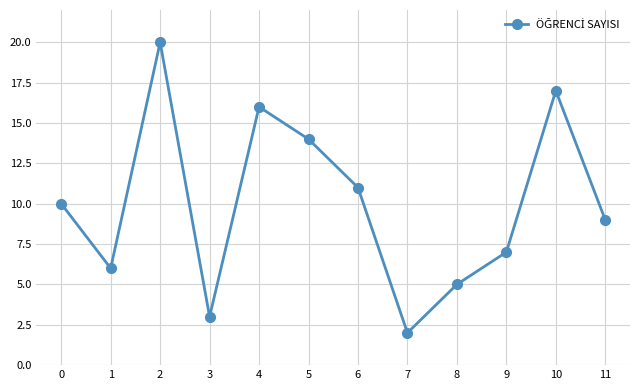

Reading left to right, what are all the values shown in this chart?

10	6	20	3	16	14	11	2	5	7	17	9